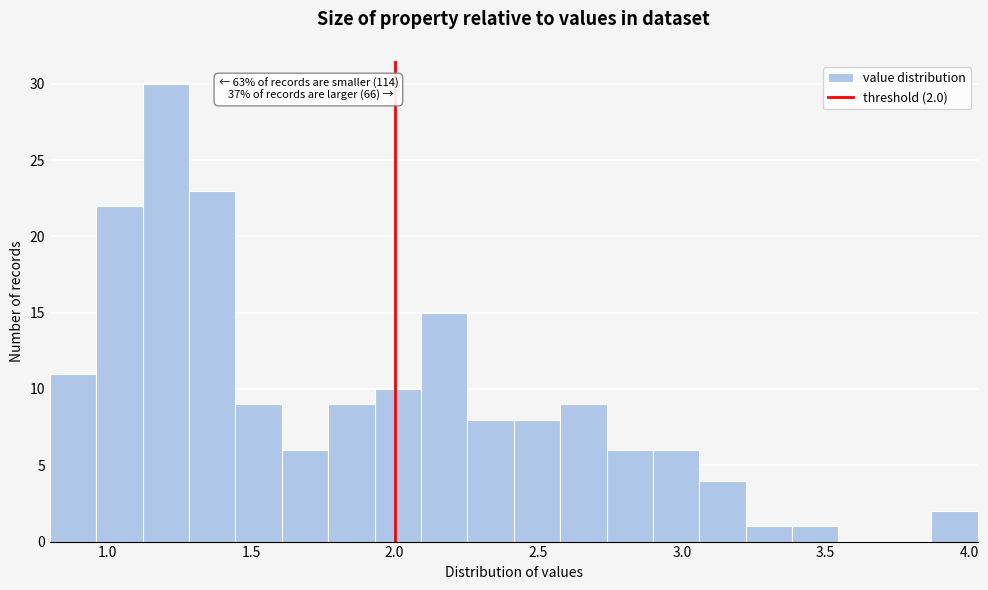

Around what value on the x-axis is the tallest bar? Give the approximate position of its centre, as read against the axis.

1.20